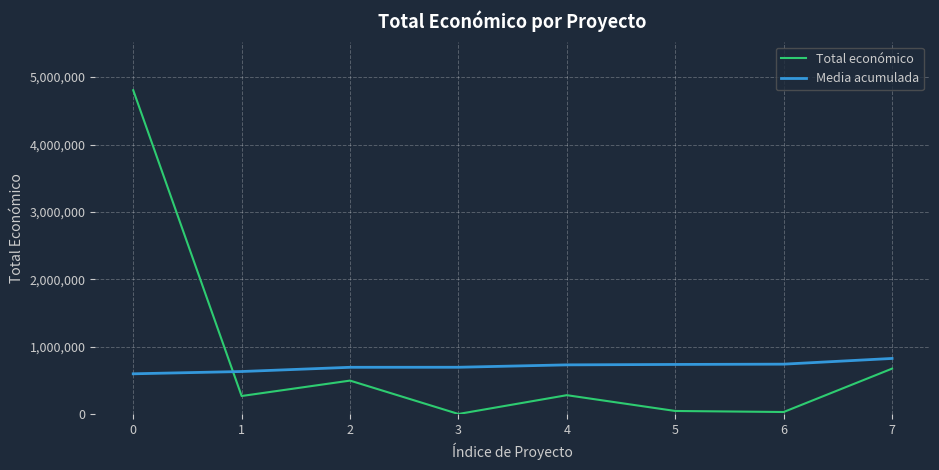

Rank the series by their maximum value, from lowest to highest.

Media acumulada, Total económico